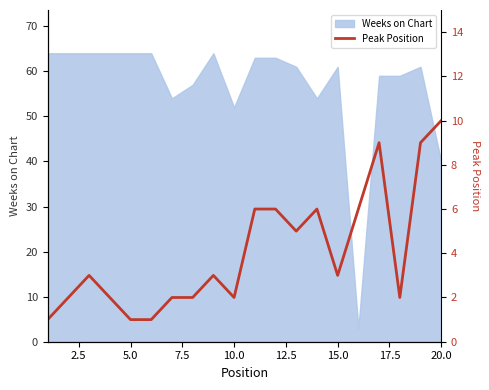

The Weeks on Chart series shows 40 at 20.0. True or false?

True